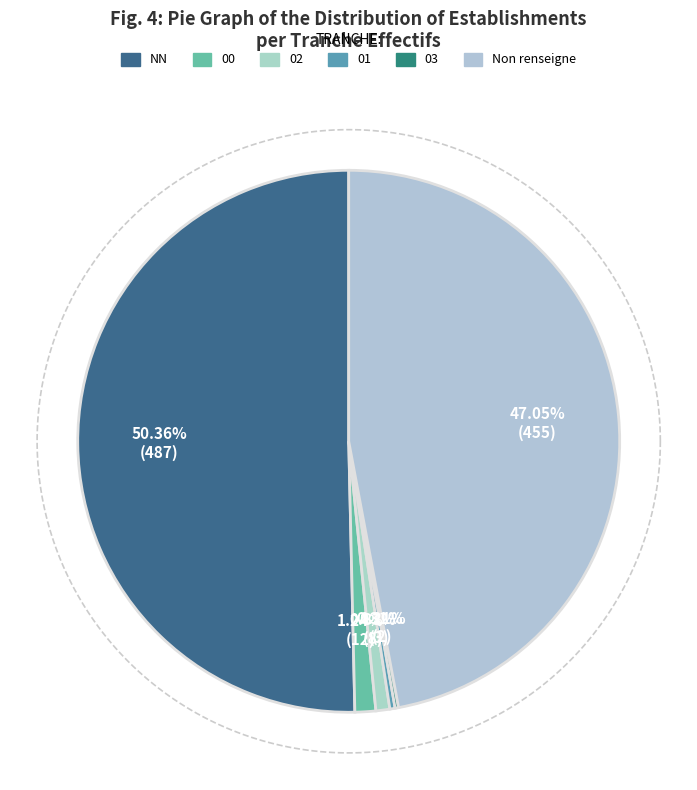

Is it true that 02 is 1% of the pie?

True